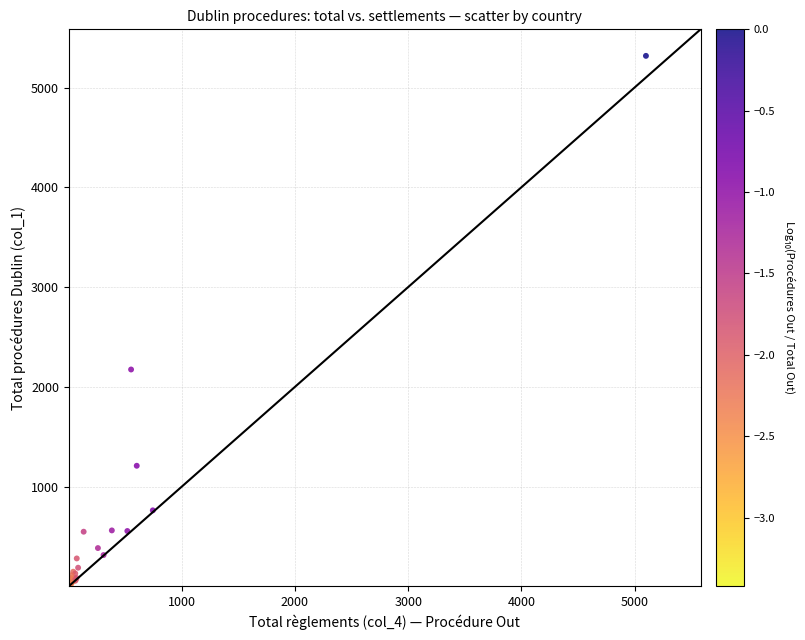

What Y value in the scatter plot is closest to 2660?

2174